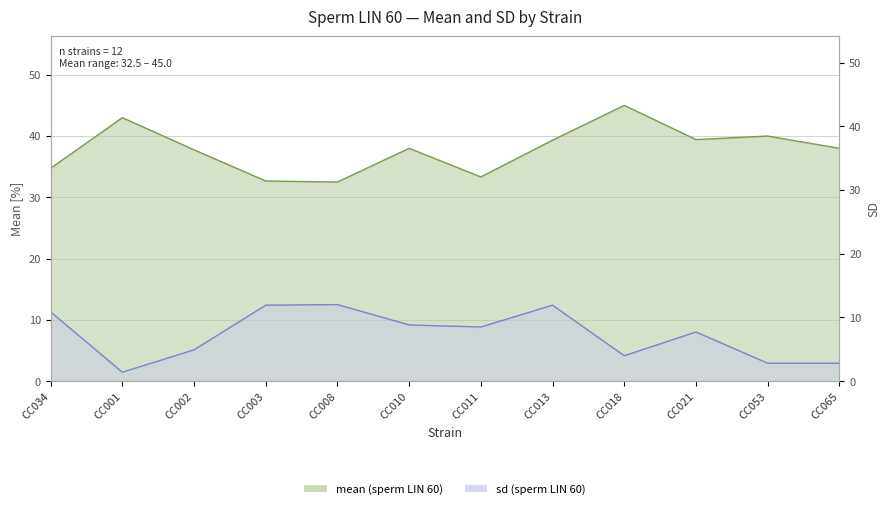

In sd, how many points are higher than both neighbors (excluding endpoints)?

3